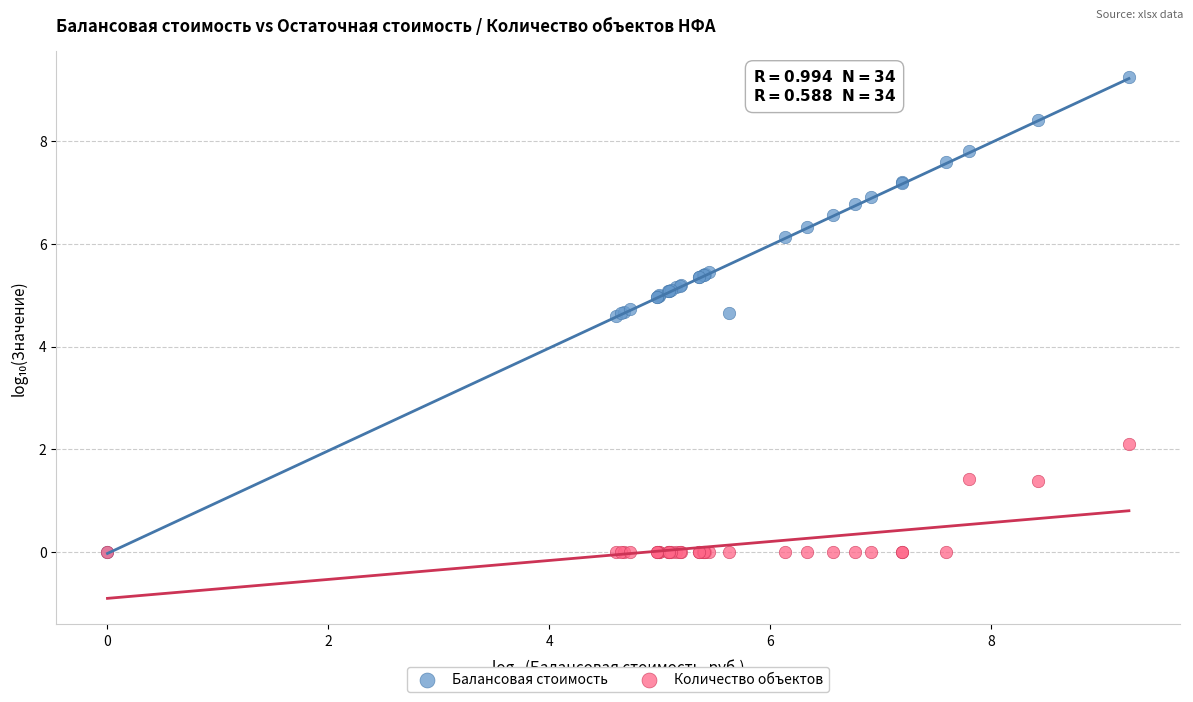

What are all the series names shown in the legend?

Балансовая стоимость, Количество объектов